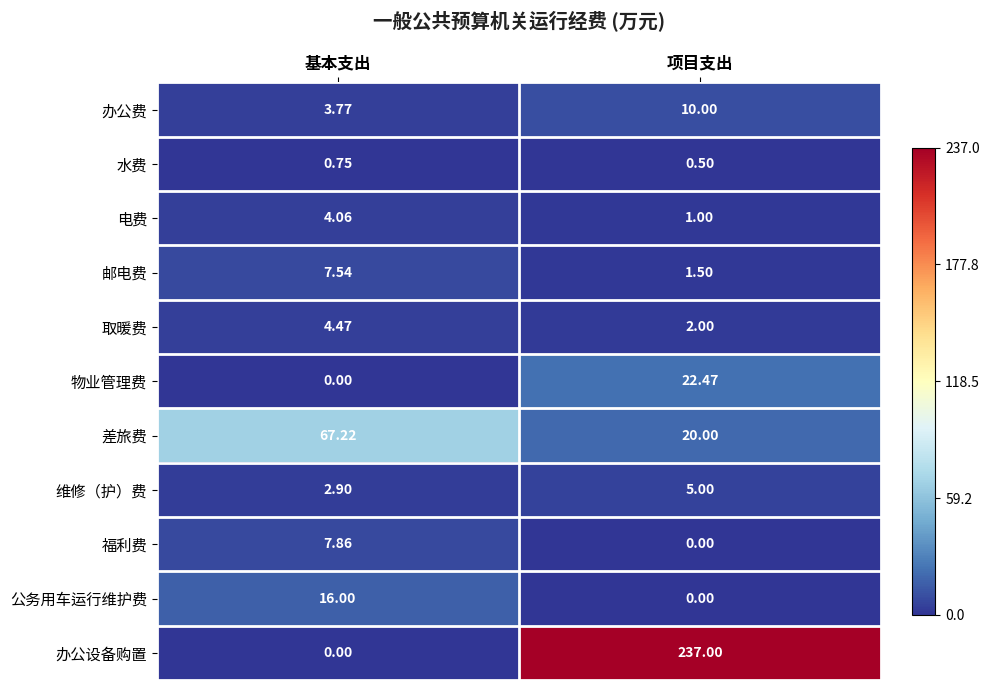

Which series has the largest range (max minus min)?

办公设备购置